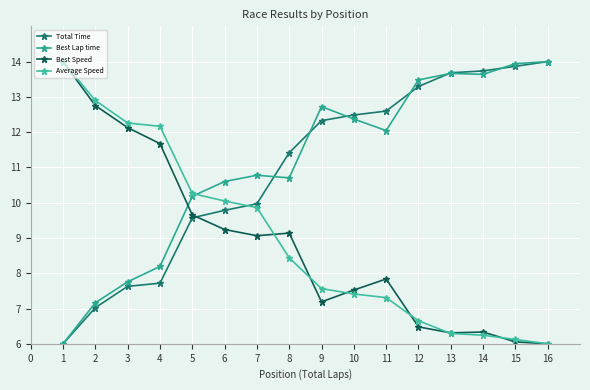

Where is Best Speed nearest to the value 10?

5